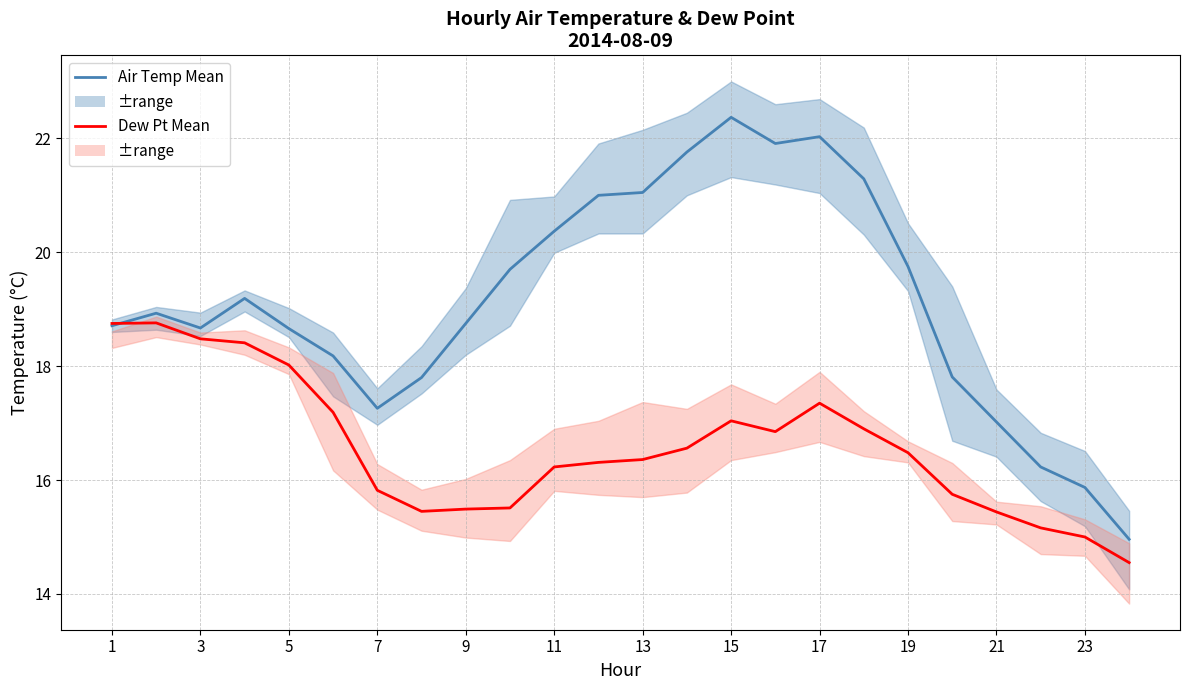

How many intersections are there between Air Temp Mean and Dew Pt Mean?

1